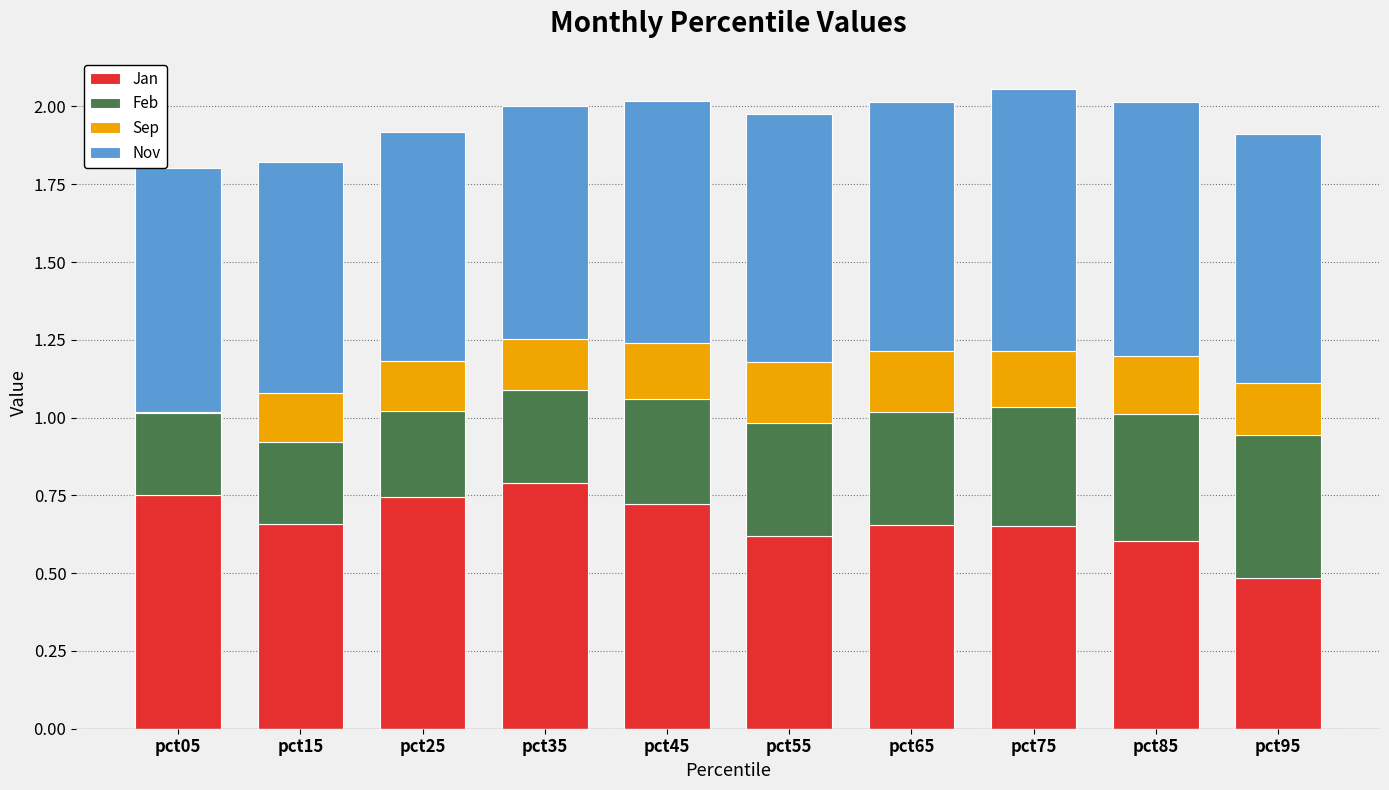

Are the bars horizontal?

No